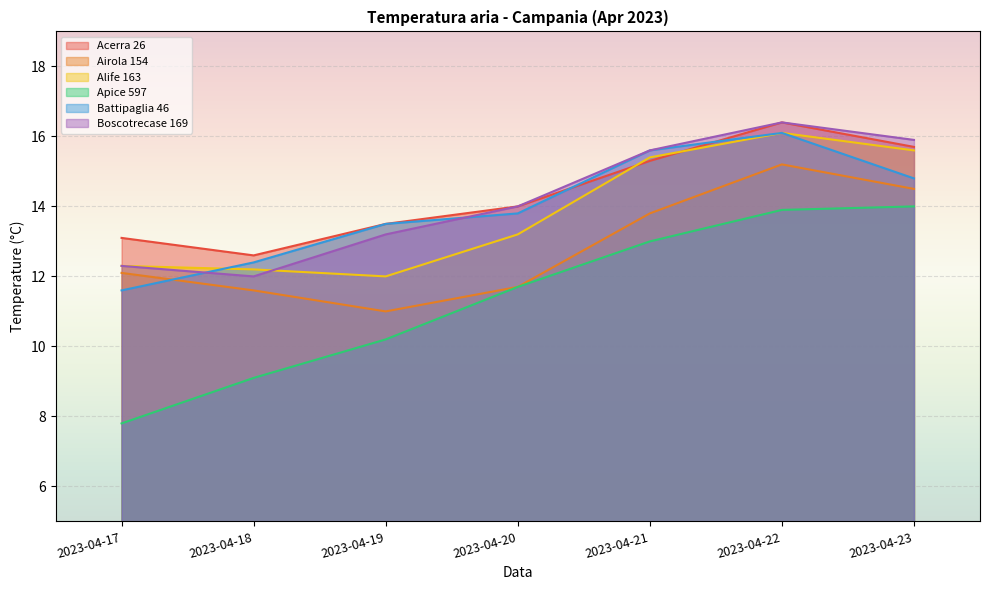

How many data points in Airola 154 are less than 12?

3